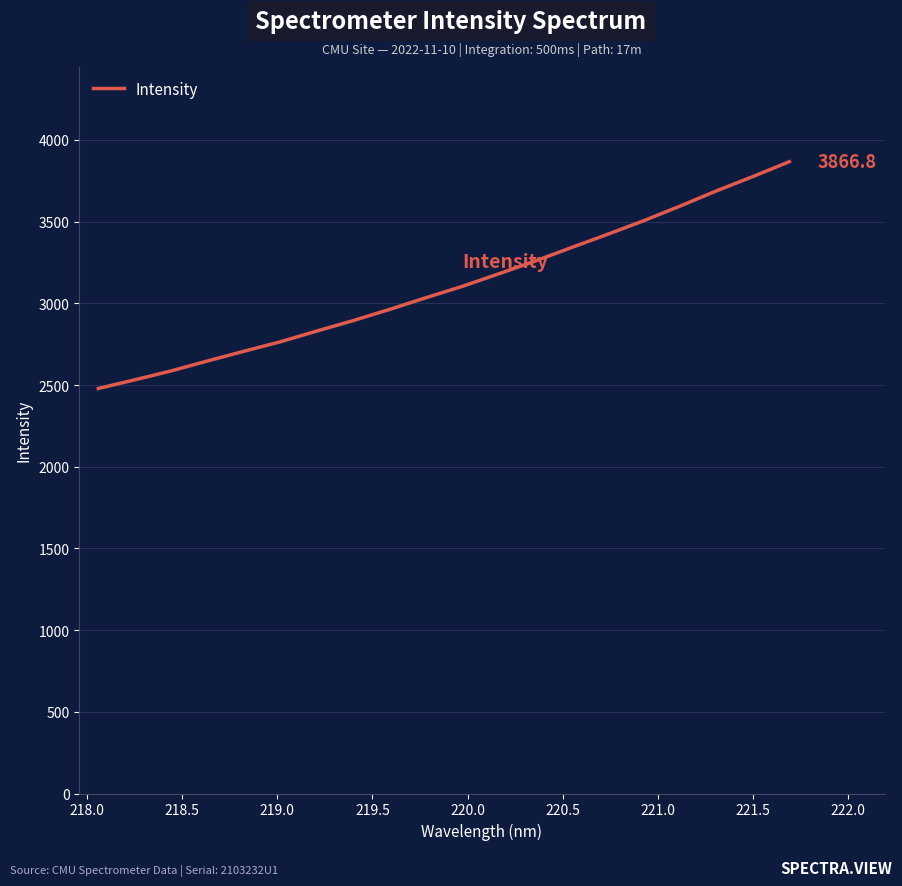

What is the difference between the maximum and minimum values?

1388.1